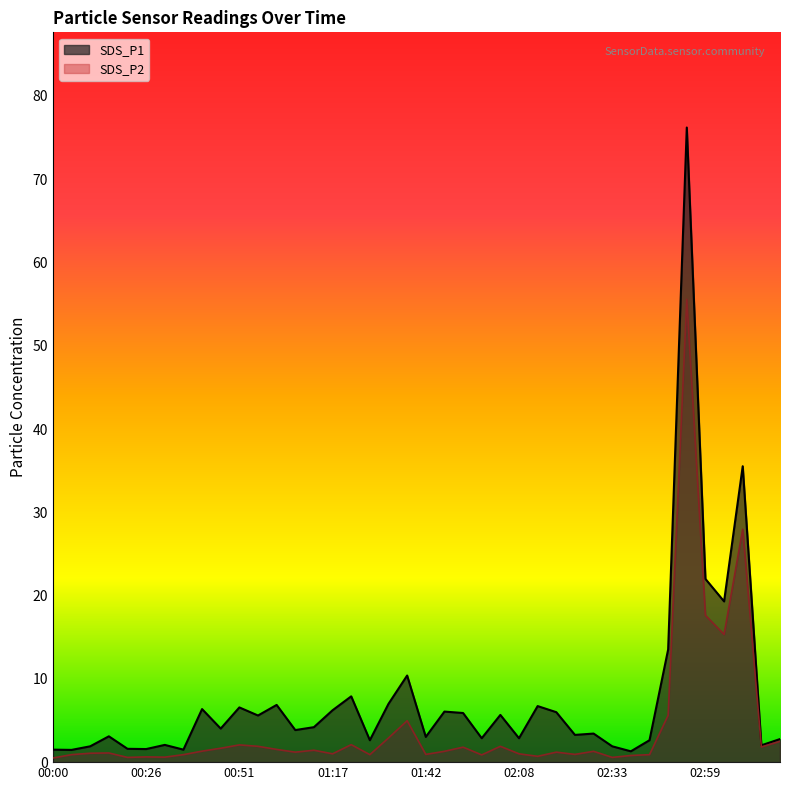

Does the chart display data point markers on the line(s)?

No